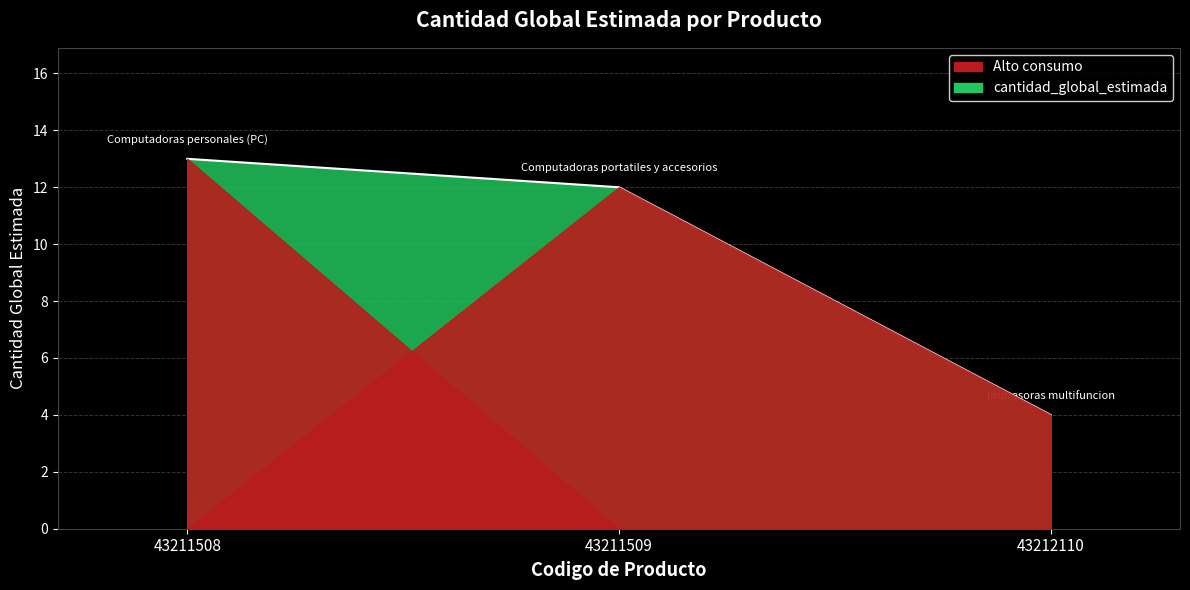

Is it true that the value at 43211509 is 12?

True